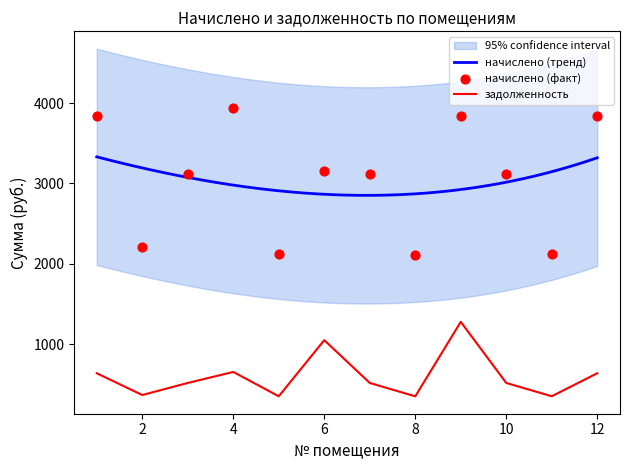

The value of задолженность at 10 is 518.5. True or false?

True